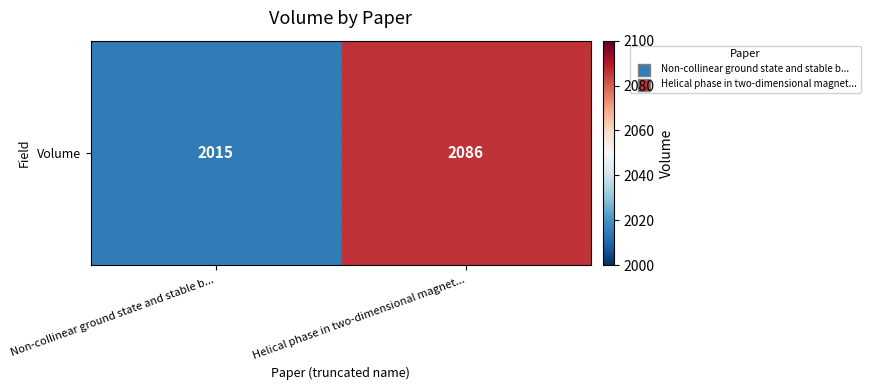

Count the values in the range 2015 to 2086.

2